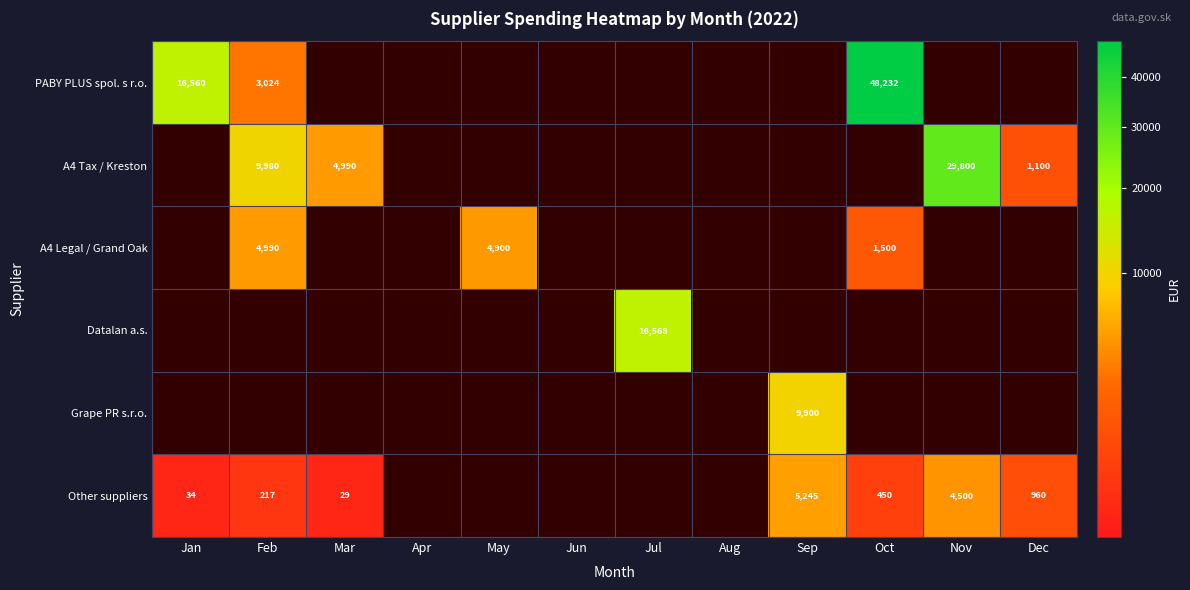

The value of Other suppliers at Oct is 650.9. True or false?

False